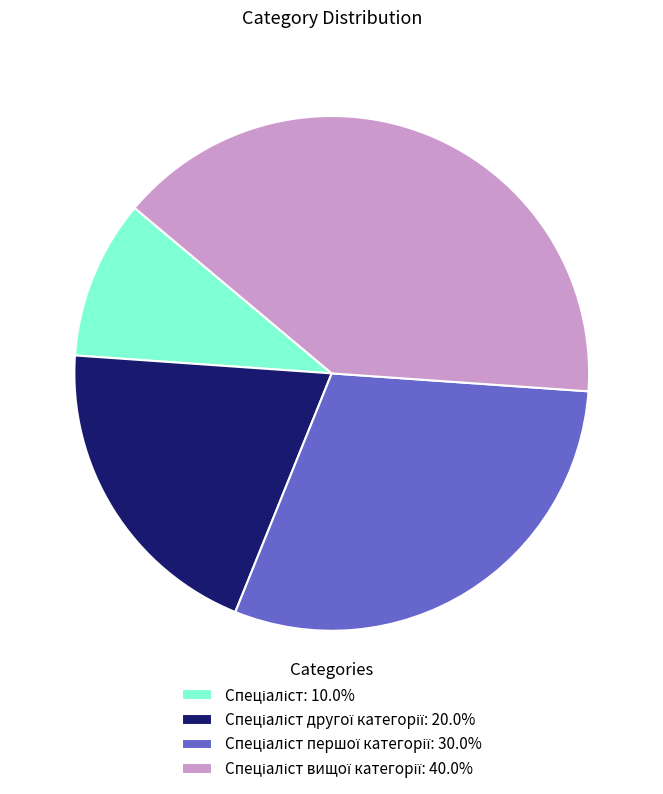

Is there a majority slice in this chart?

No